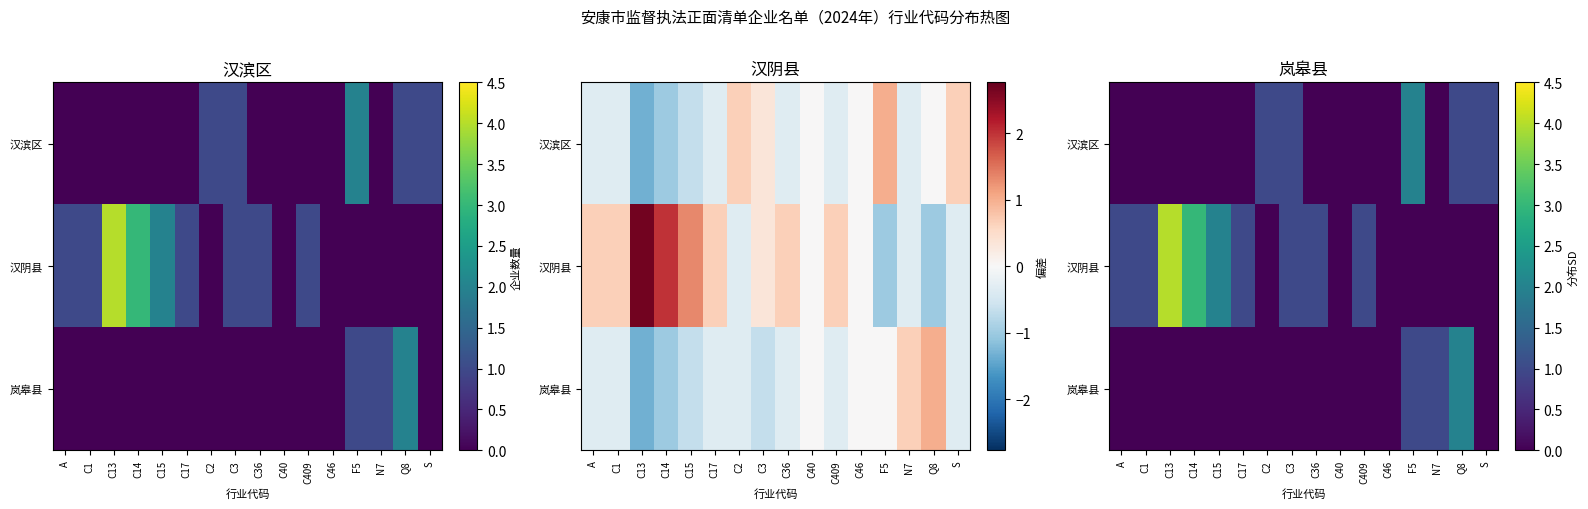

What is the spread (max minus min) of values at C3?

1